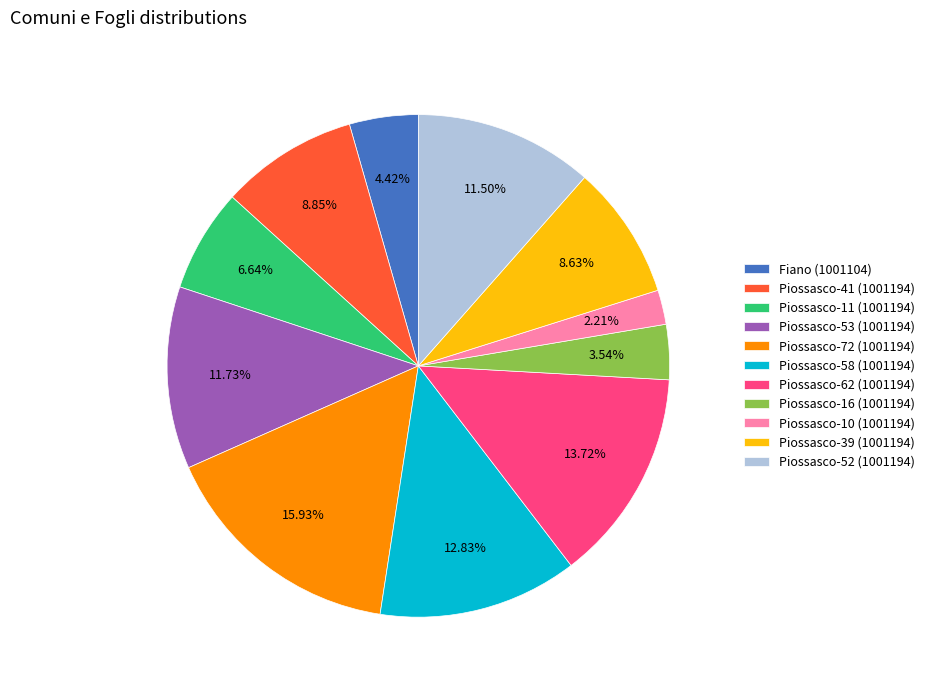

Is it true that Piossasco-52 (1001194) is 17% of the pie?

False